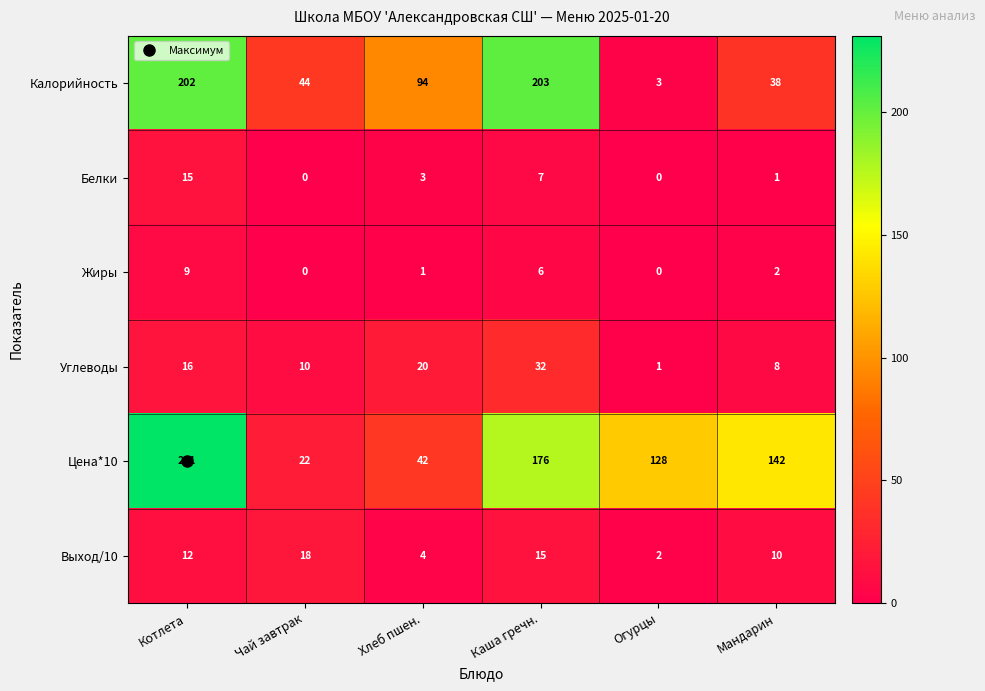

Which category has the highest value in the Жиры series?

Котлета